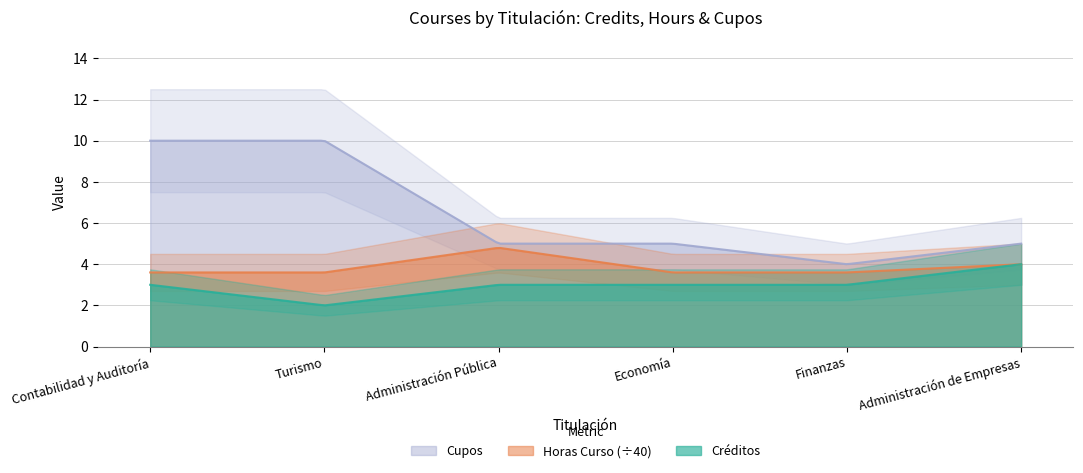

Which has a higher value, Contabilidad y Auditoría or Administración Pública?

Contabilidad y Auditoría